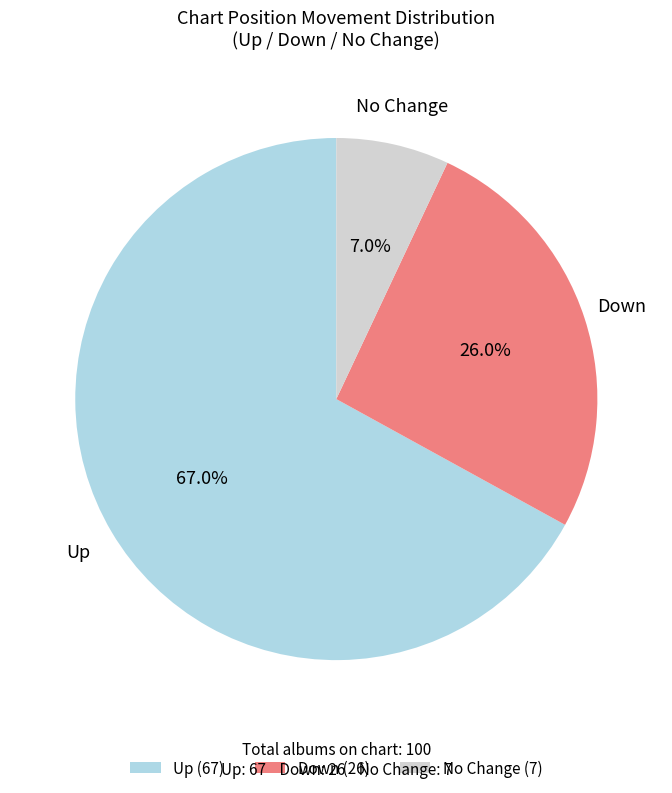

Which slice represents more than half of the pie?

Up